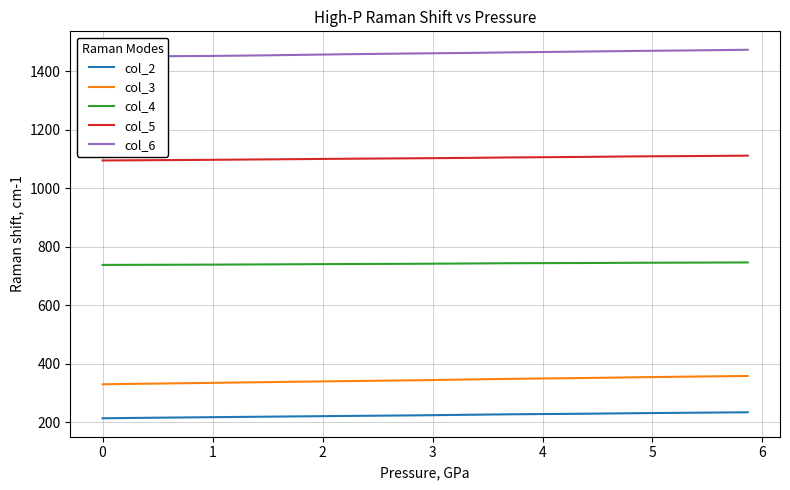

Does the chart have visible grid lines?

Yes